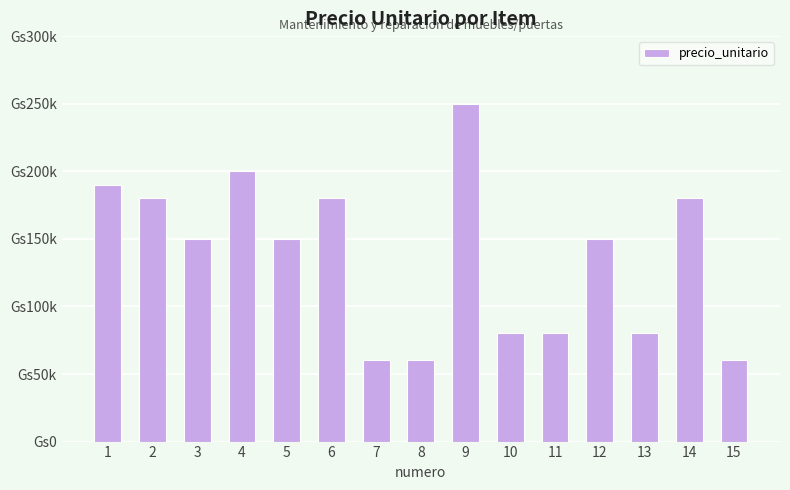

List the labels in order of value, smallest first.

7, 8, 15, 10, 11, 13, 3, 5, 12, 2, 6, 14, 1, 4, 9